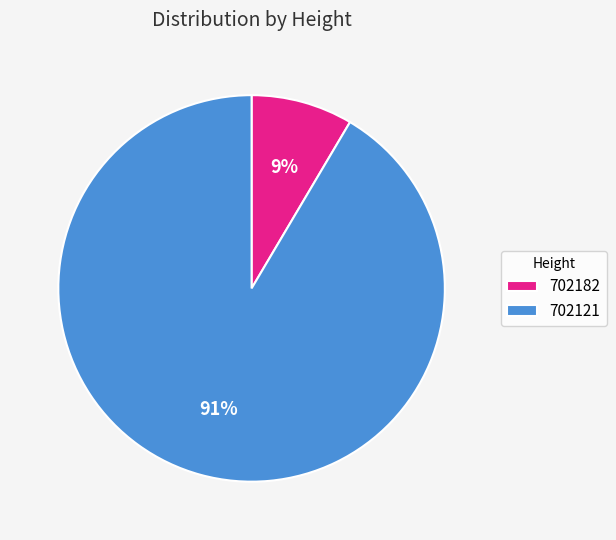

What percentage is the 702182 slice, to the nearest percent?

9%